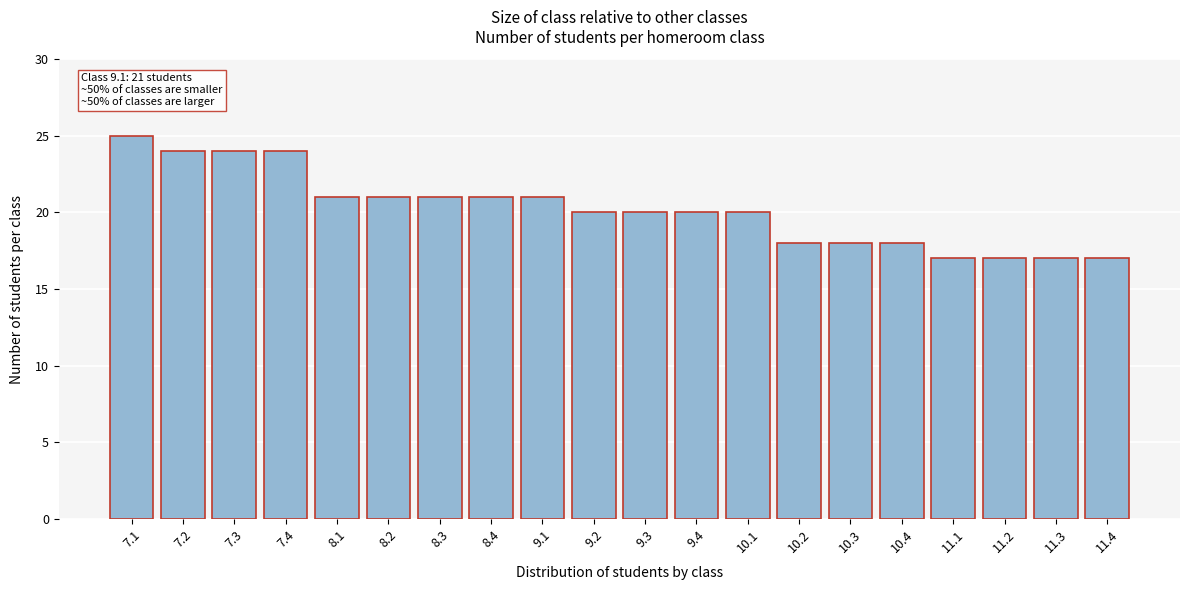

Reading left to right, what are all the values shown in this chart?

25	24	24	24	21	21	21	21	21	20	20	20	20	18	18	18	17	17	17	17